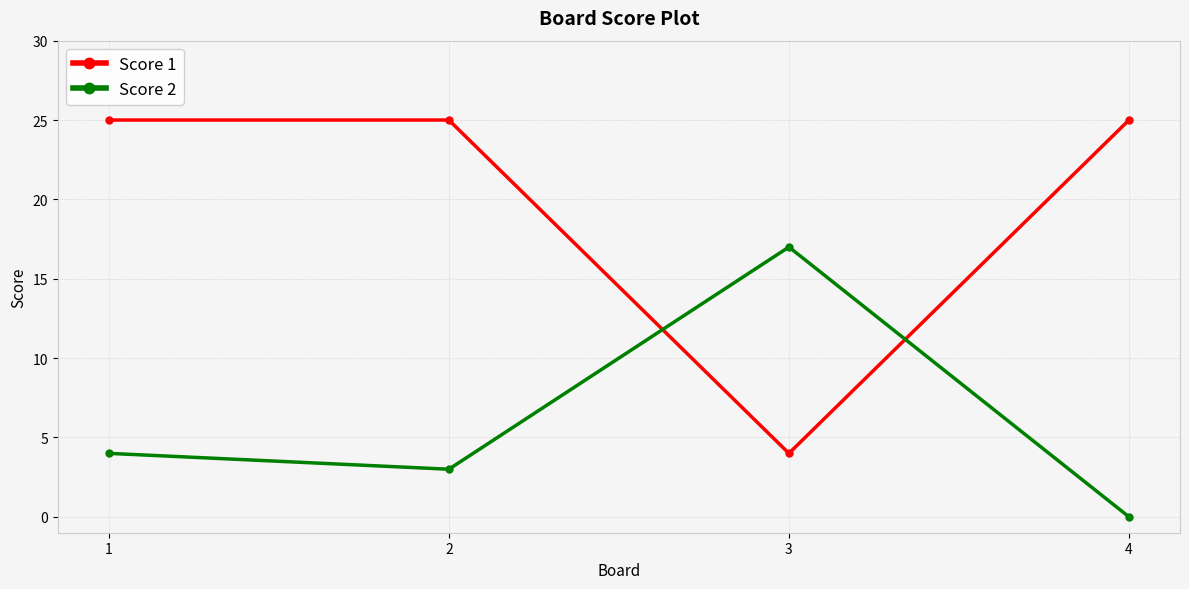

Where is Score 2 nearest to the value 8?

1